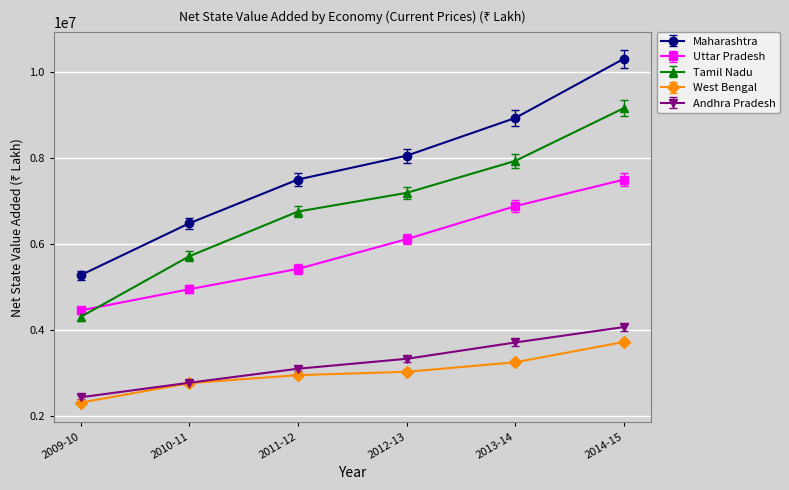

What are all the series names shown in the legend?

Maharashtra, Uttar Pradesh, Tamil Nadu, West Bengal, Andhra Pradesh